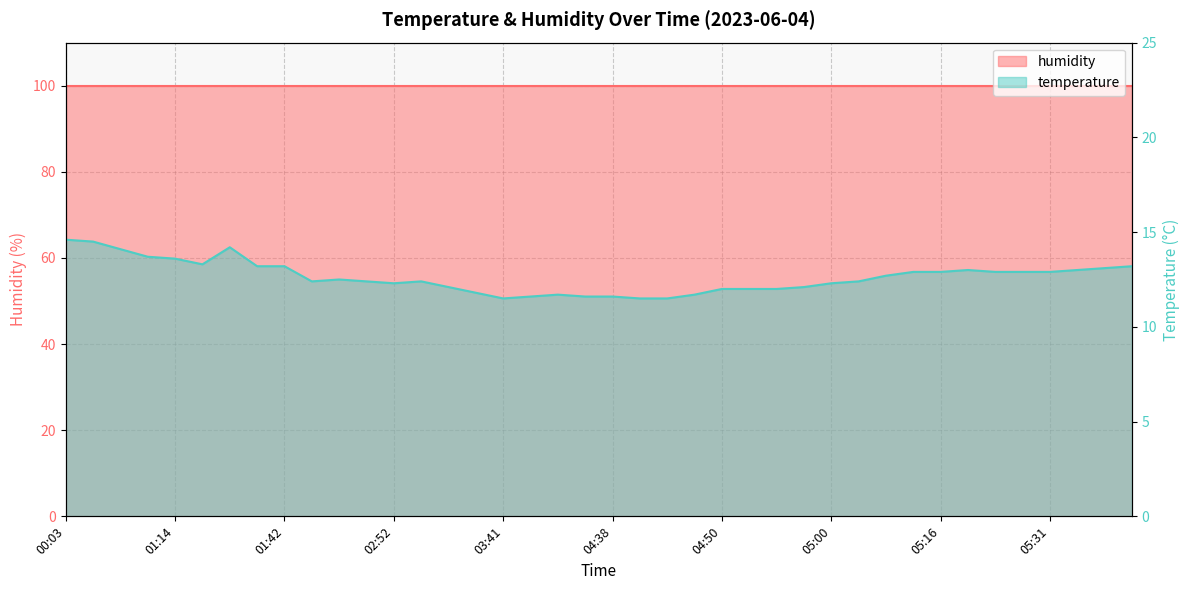

How many points are higher than both their immediate neighbors (excluding endpoints)?

5